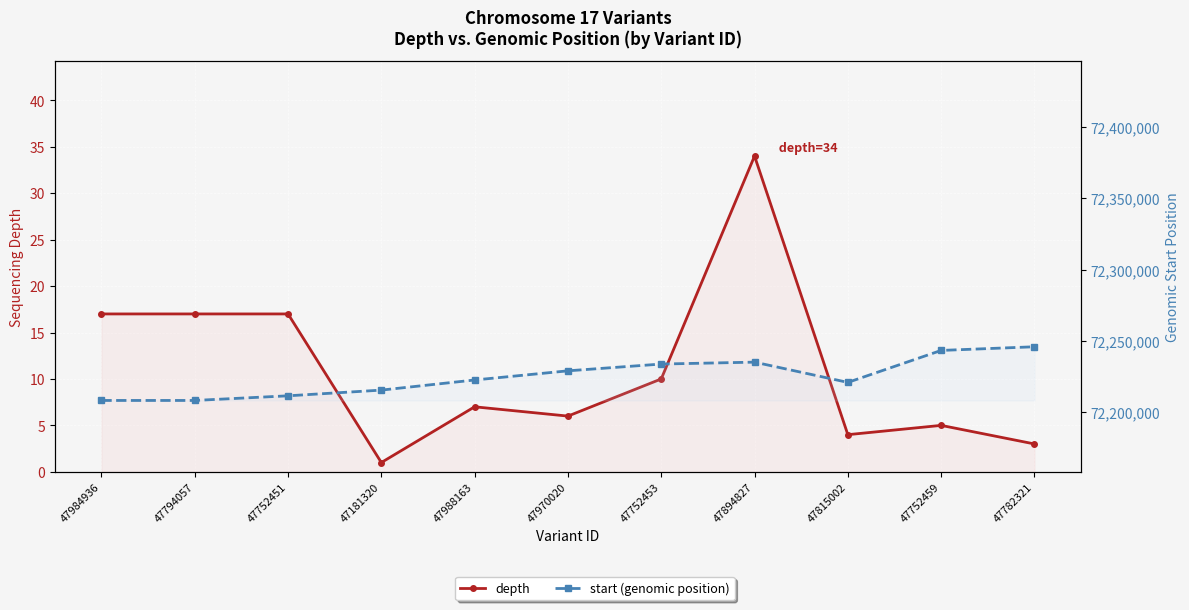

What value does the depth series have at 47894827, to the nearest 10?

30